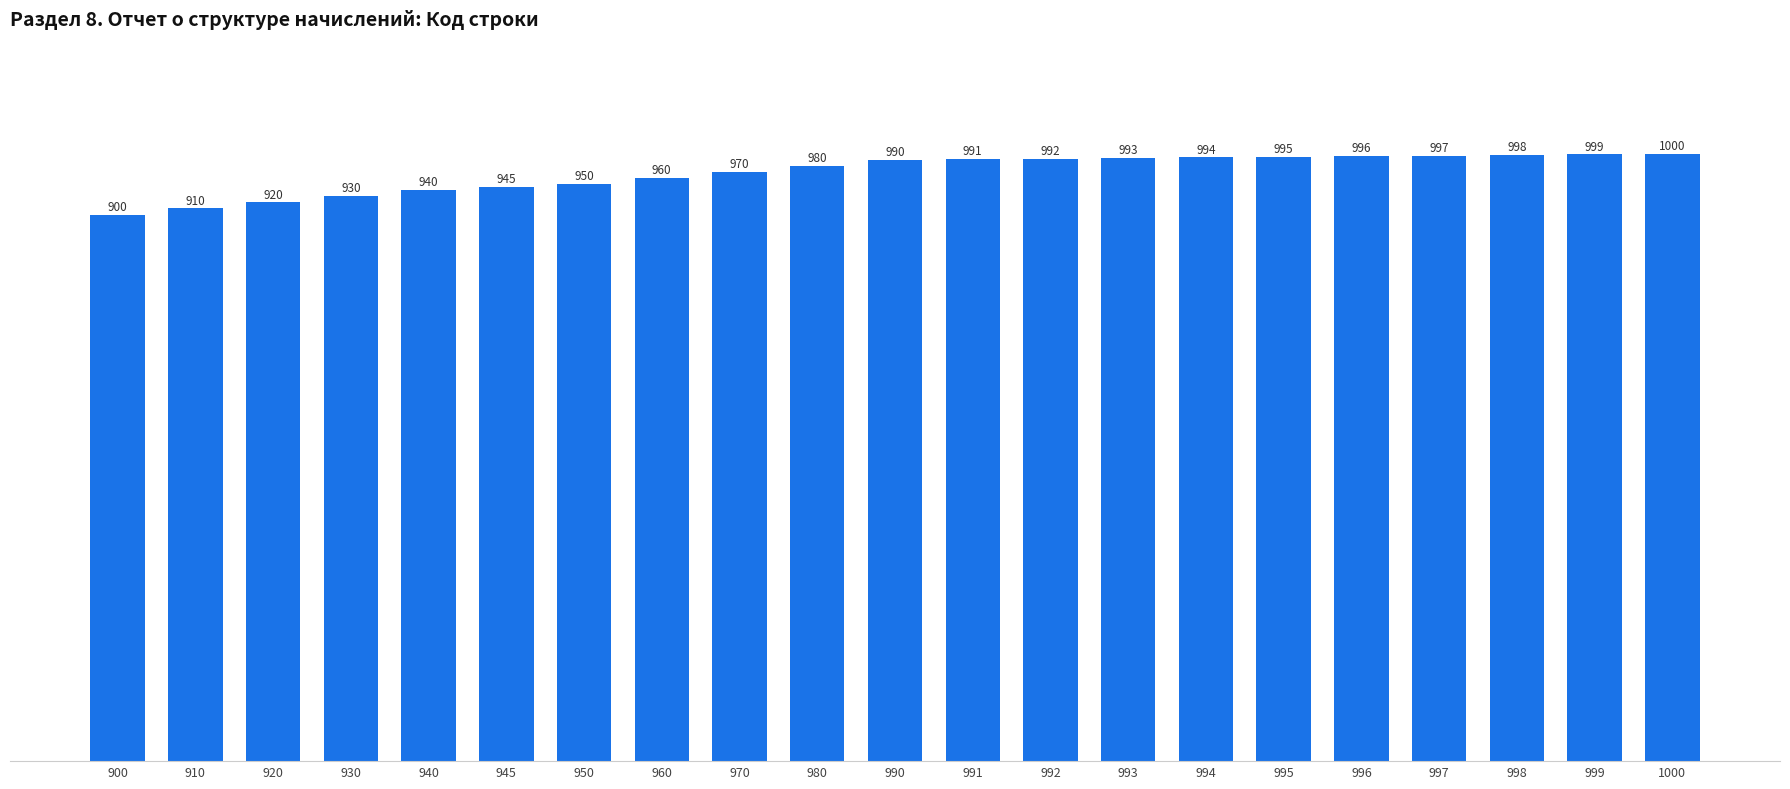

What is the value of the 18th bar from the left?

997